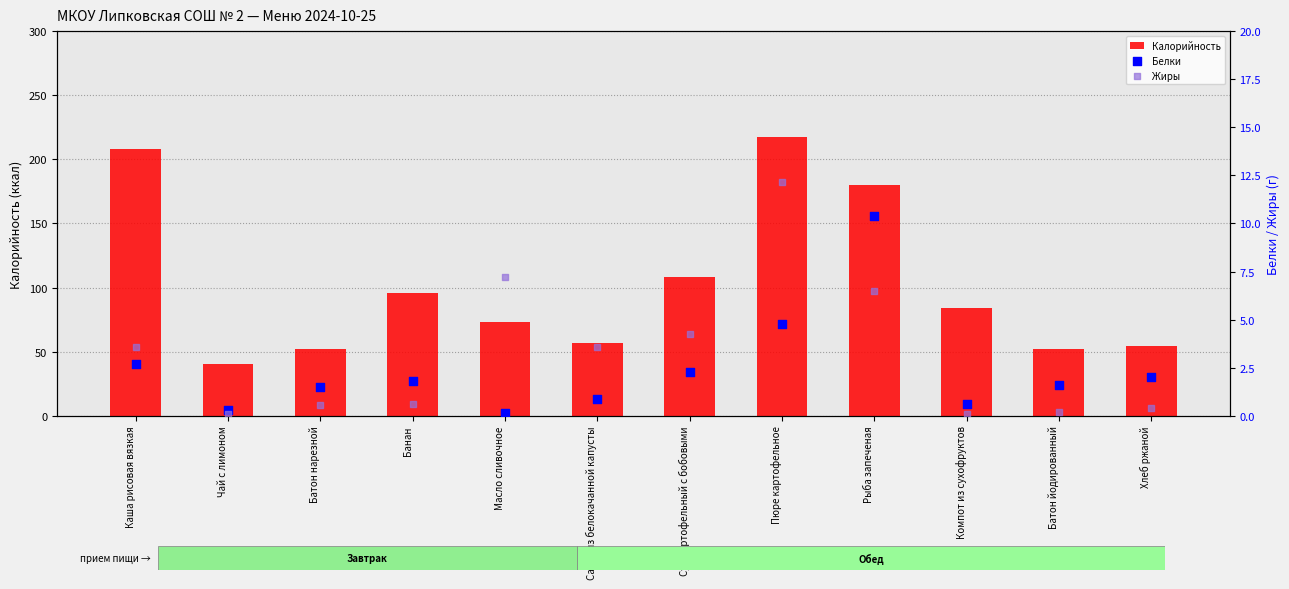

Is the value of Калорийность at Чай с лимоном greater than the value of Жиры at Банан?

Yes